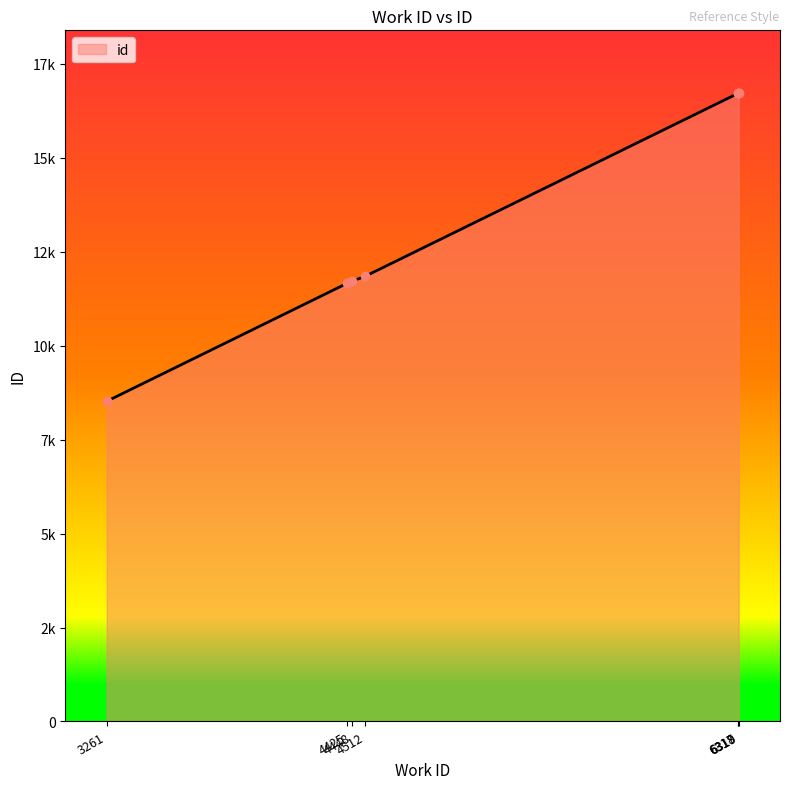

List the labels in order of value, smallest first.

3261, 4425, 4448, 4512, 6317, 6318, 6319